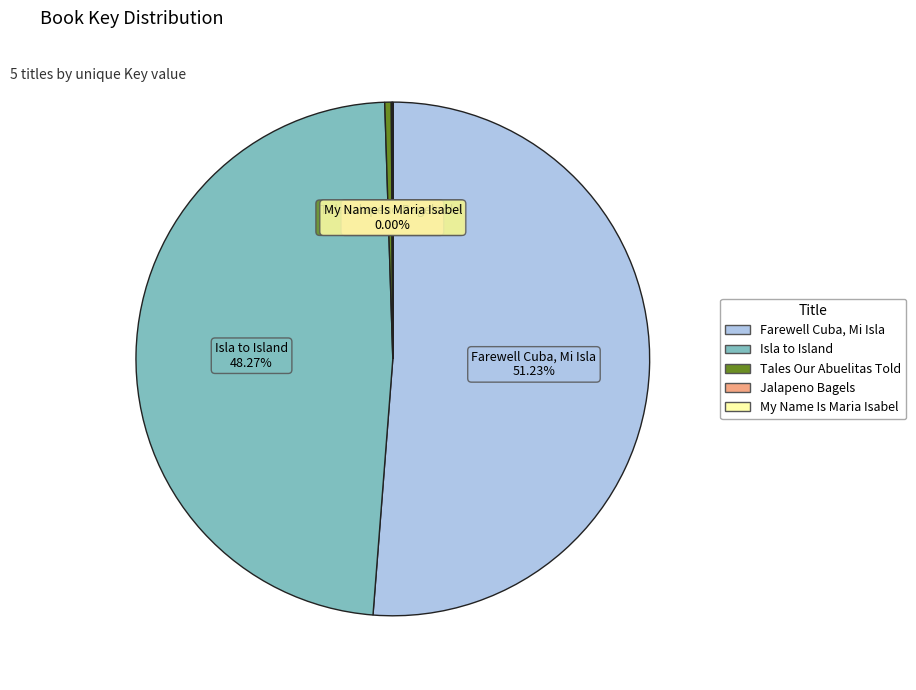

What is the ratio of the value at Farewell Cuba, Mi Isla to the value at Isla to Island?

1.1